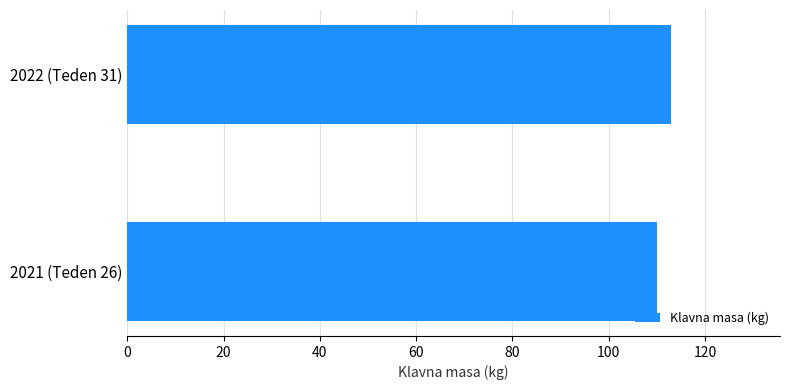

Which has a higher value, 2022 (Teden 31) or 2021 (Teden 26)?

2022 (Teden 31)